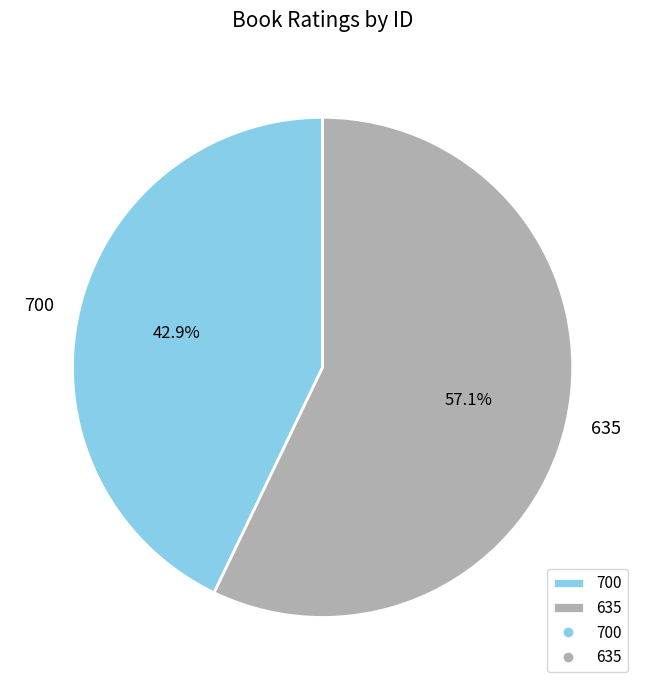

To the nearest percent, what is the difference between the 700 and 635 slice percentages?

14%